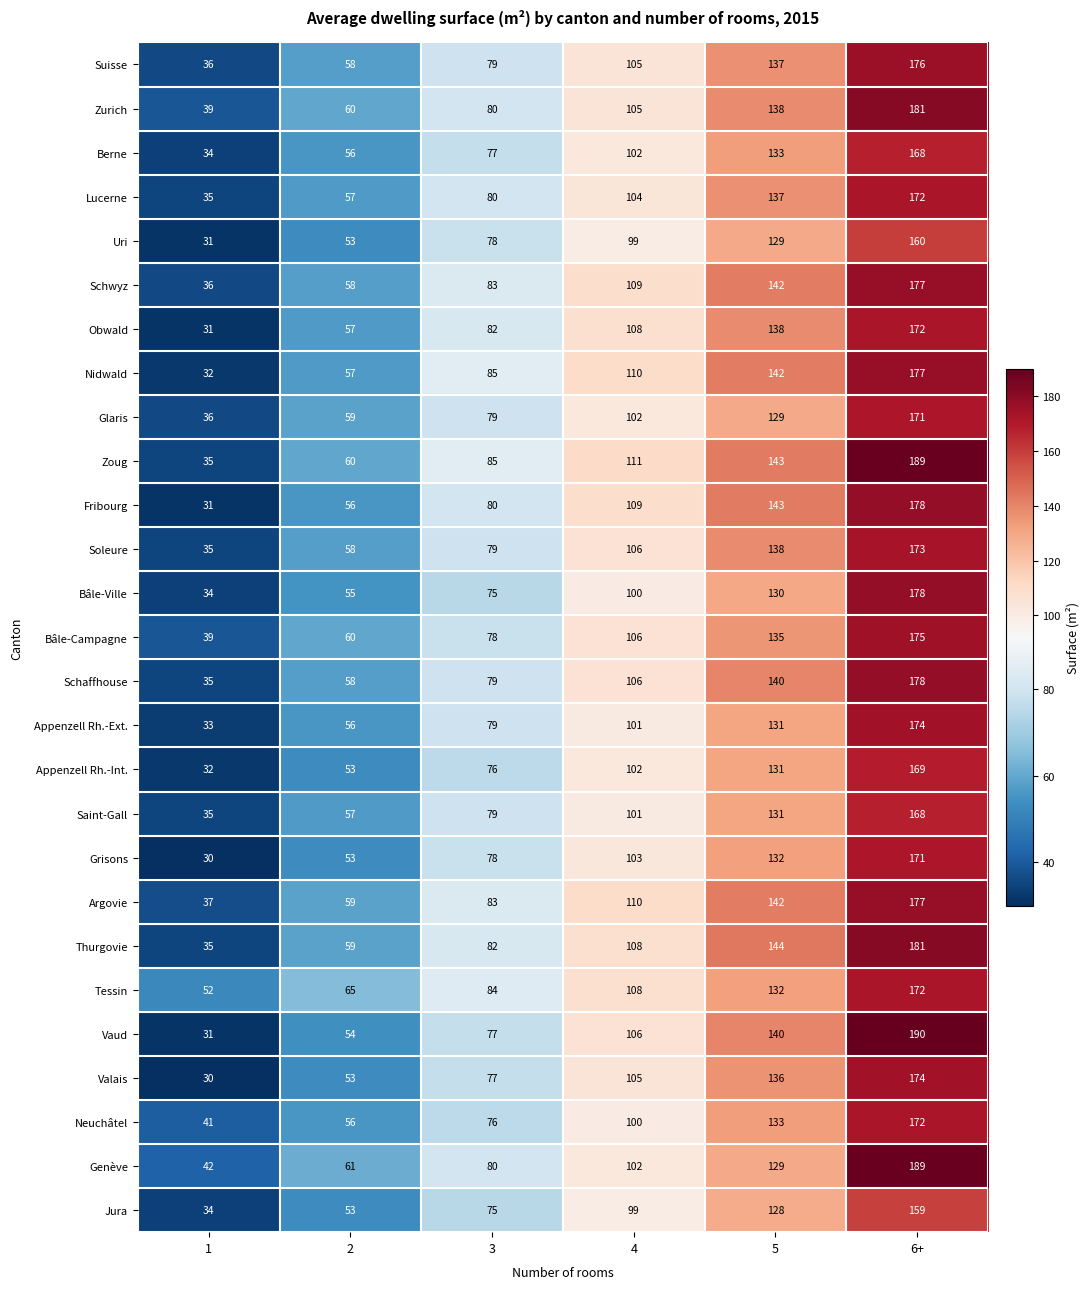

At which label is Vaud closest to 110?

4